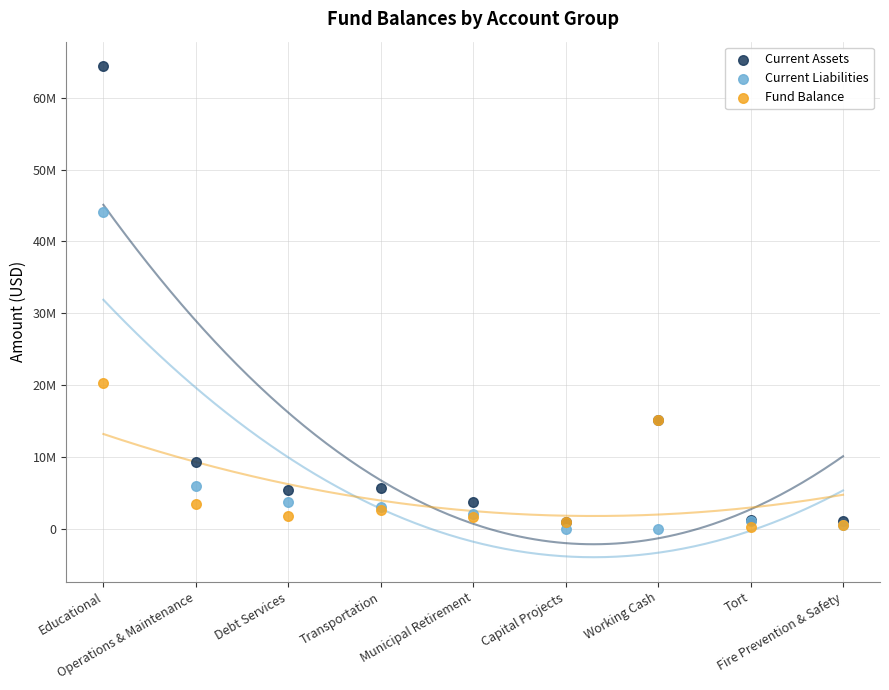

What are all the series names shown in the legend?

Current Assets, Current Liabilities, Fund Balance